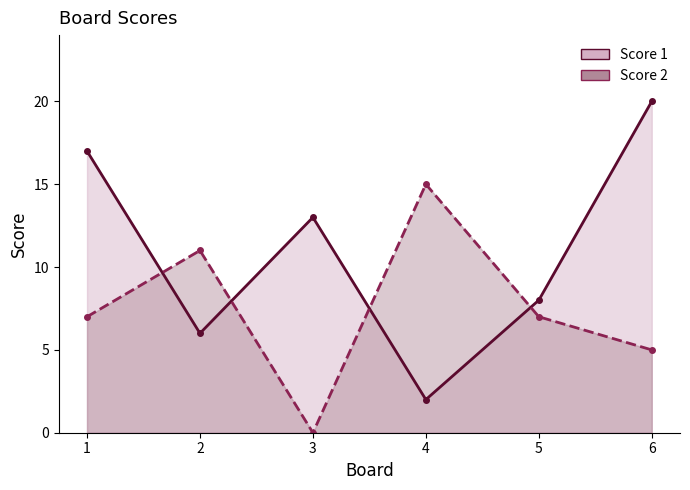

At which category does the chart reach its minimum across all series?

3